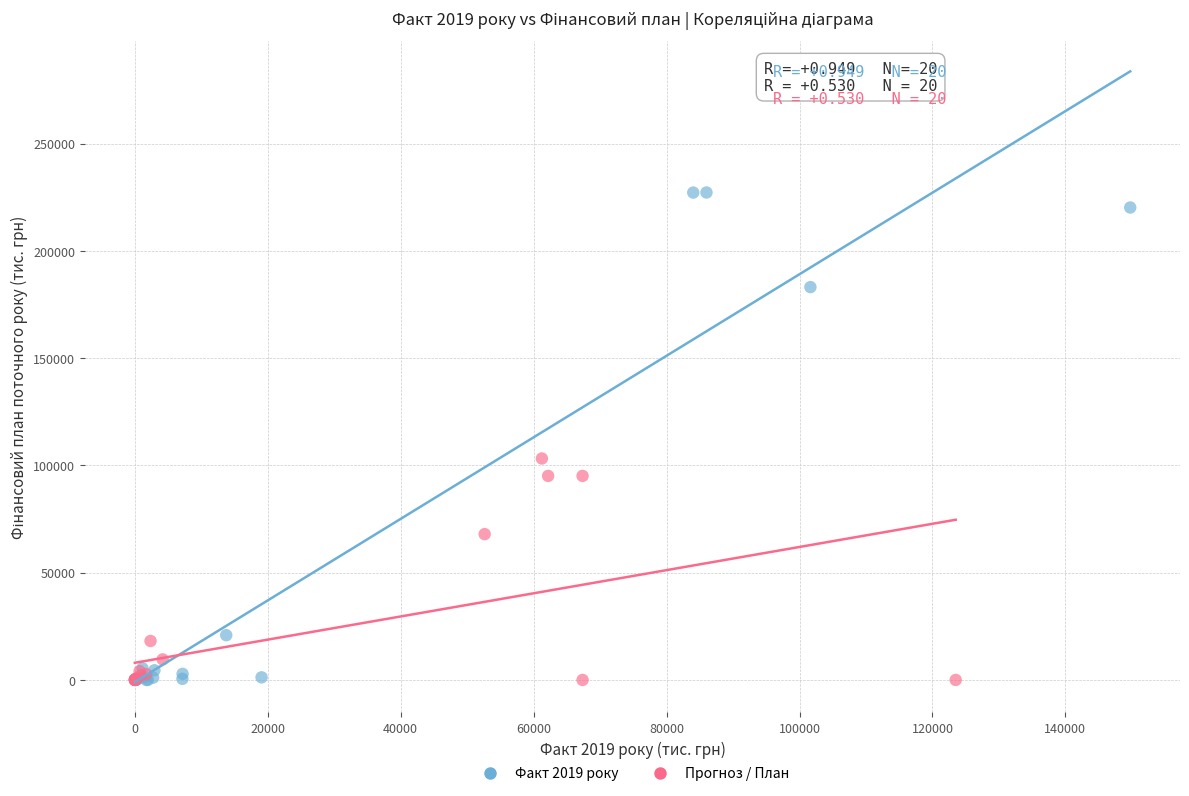

Which series contains the highest Y value?

Факт 2019 року